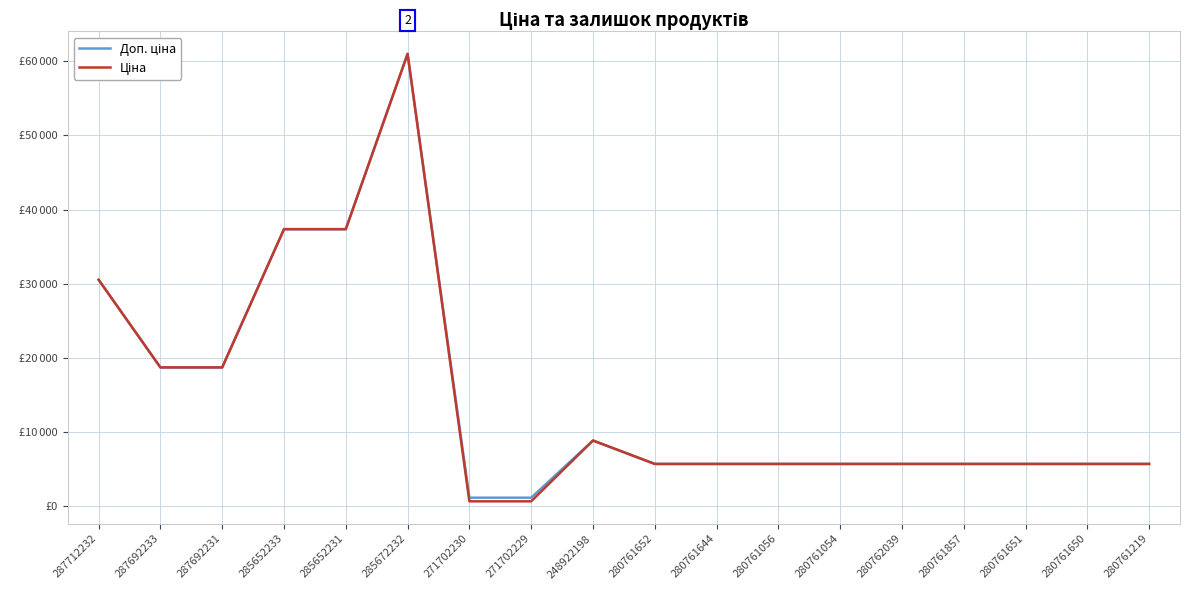

List the series in order of their overall mean, highest first.

Доп. ціна, Ціна